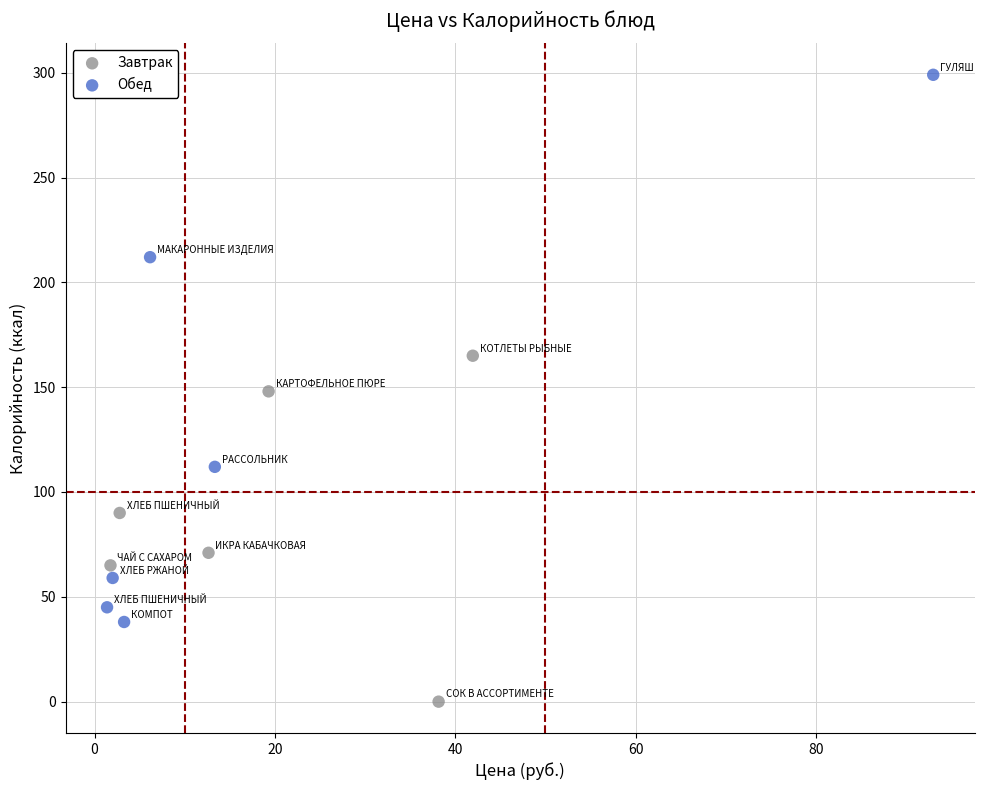

Which series reaches the minimum Y coordinate?

Завтрак